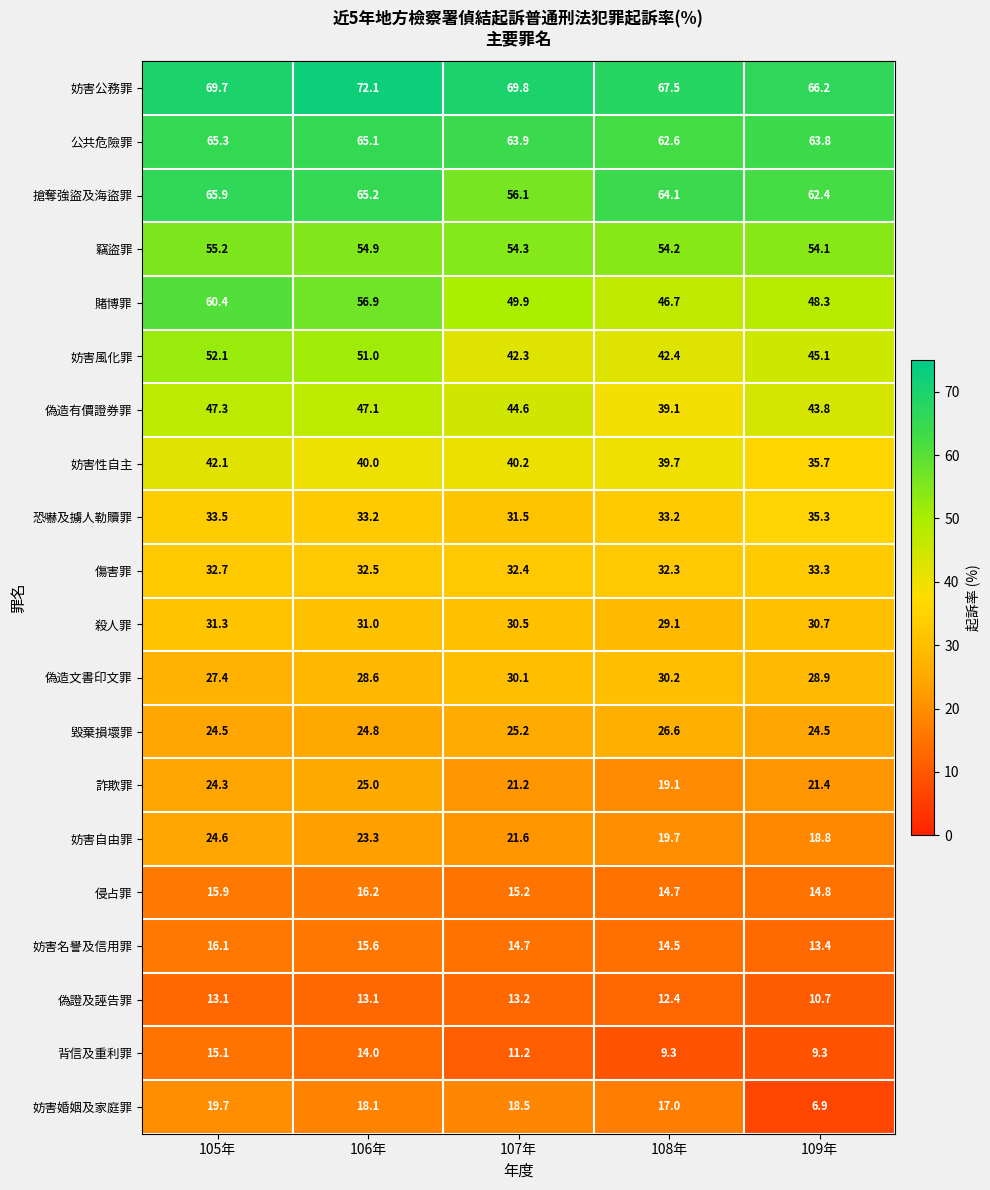

At which category is the sum across all series the highest?

105年